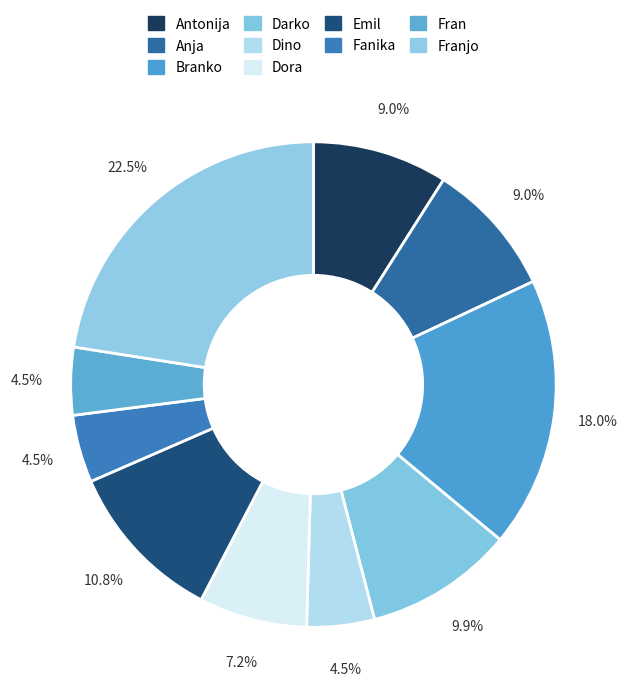

Count the number of slices in the pie.

10